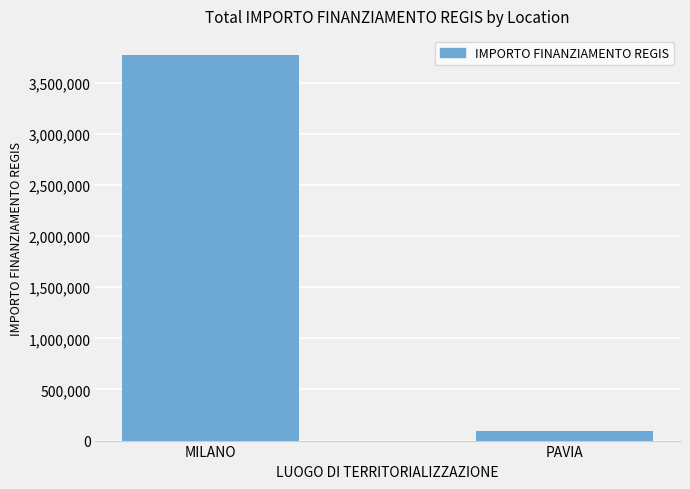

What is the sum of the values at PAVIA and MILANO?

3865191